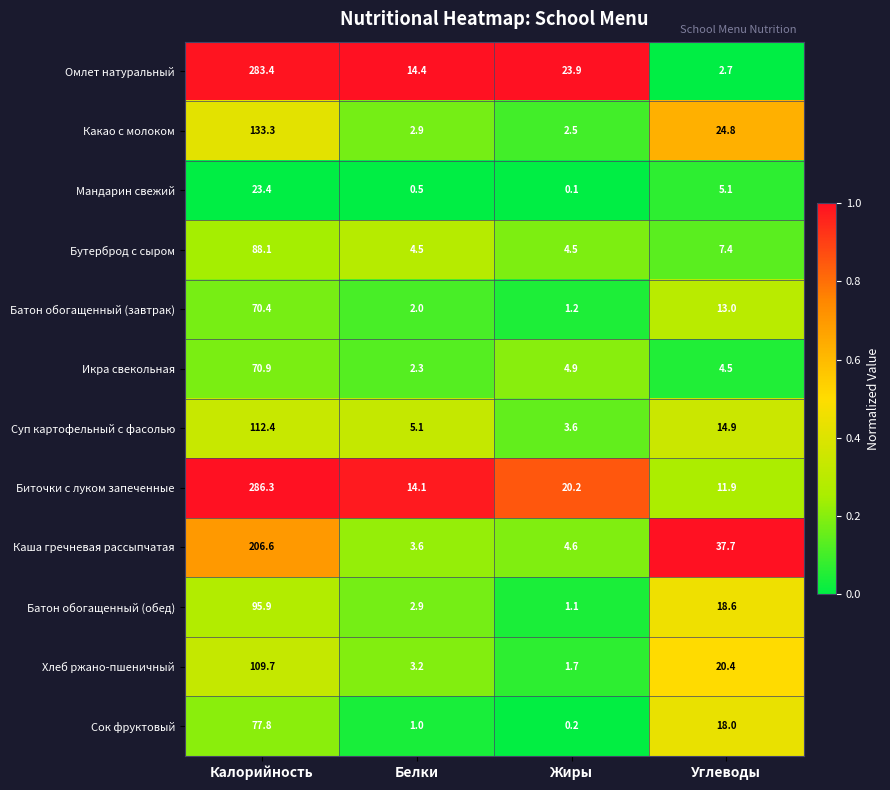

List the series in order of their peak value, lowest first.

Мандарин свежий, Батон обогащенный (завтрак), Икра свекольная, Сок фруктовый, Бутерброд с сыром, Батон обогащенный (обед), Хлеб ржано-пшеничный, Суп картофельный с фасолью, Какао с молоком, Каша гречневая рассыпчатая, Омлет натуральный, Биточки с луком запеченные